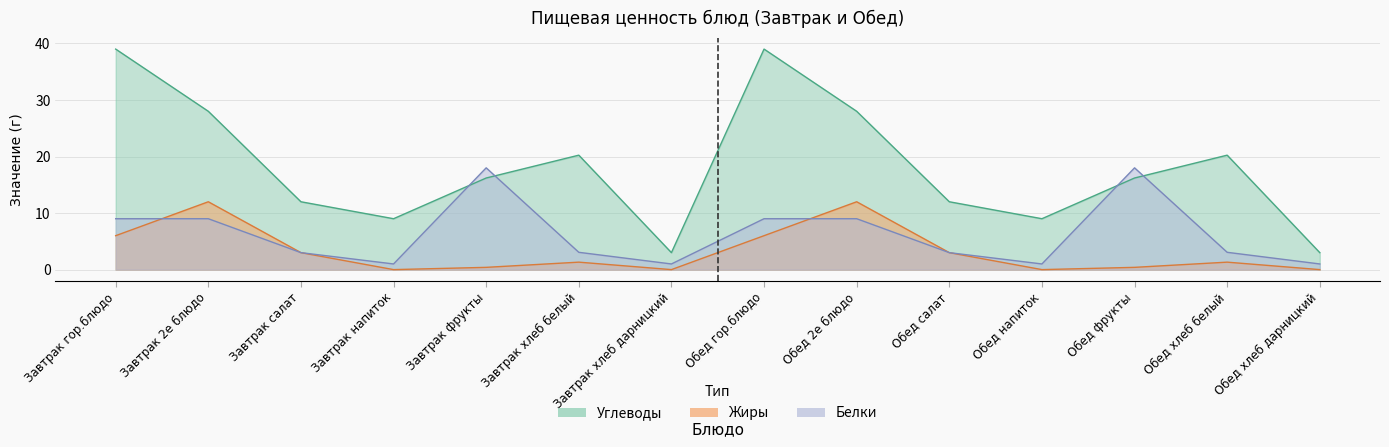

Reading left to right, extract all data points from this chart.

Белки: Завтрак гор.блюдо=9.0	Завтрак 2е блюдо=9.0	Завтрак салат=3.0	Завтрак напиток=1.0	Завтрак фрукты=18.0	Завтрак хлеб белый=3.1	Завтрак хлеб дарницкий=1.0	Обед гор.блюдо=9.0	Обед 2е блюдо=9.0	Обед салат=3.0	Обед напиток=1.0	Обед фрукты=18.0	Обед хлеб белый=3.1	Обед хлеб дарницкий=1.0
Жиры: Завтрак гор.блюдо=6.0	Завтрак 2е блюдо=12.0	Завтрак салат=3.0	Завтрак напиток=0.0	Завтрак фрукты=0.4	Завтрак хлеб белый=1.3	Завтрак хлеб дарницкий=0.0	Обед гор.блюдо=6.0	Обед 2е блюдо=12.0	Обед салат=3.0	Обед напиток=0.0	Обед фрукты=0.4	Обед хлеб белый=1.3	Обед хлеб дарницкий=0.0
Углеводы: Завтрак гор.блюдо=39.0	Завтрак 2е блюдо=28.0	Завтрак салат=12.0	Завтрак напиток=9.0	Завтрак фрукты=16.2	Завтрак хлеб белый=20.2	Завтрак хлеб дарницкий=3.0	Обед гор.блюдо=39.0	Обед 2е блюдо=28.0	Обед салат=12.0	Обед напиток=9.0	Обед фрукты=16.2	Обед хлеб белый=20.2	Обед хлеб дарницкий=3.0